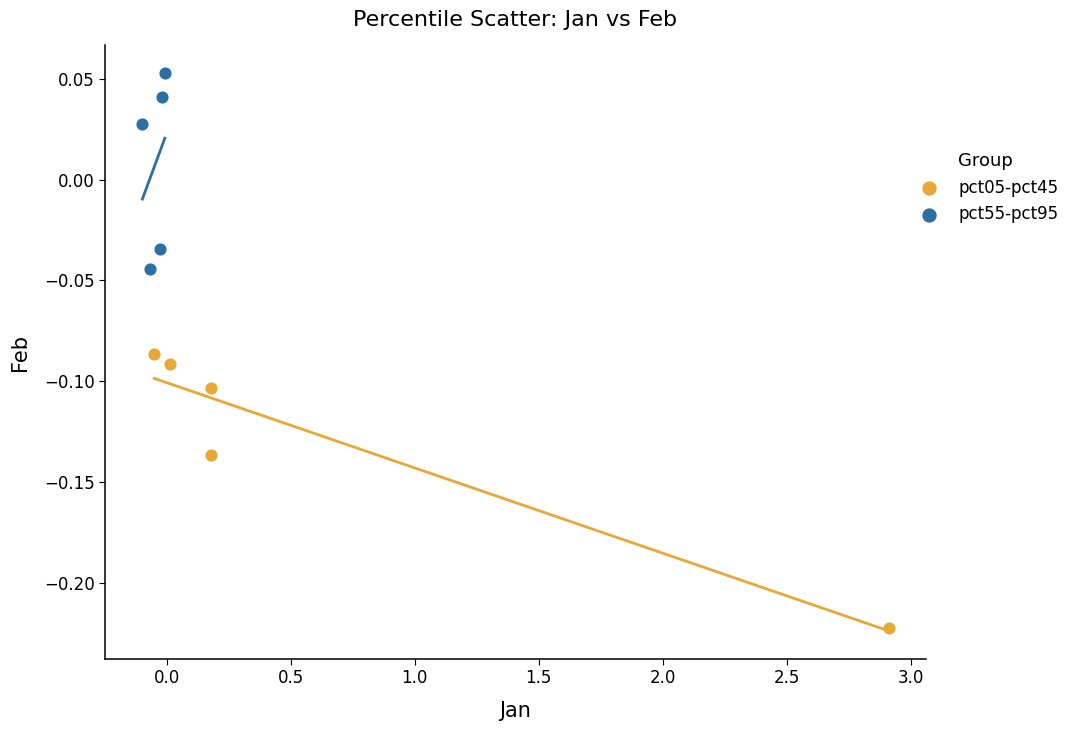

Which series reaches the maximum Y coordinate?

pct55-pct95